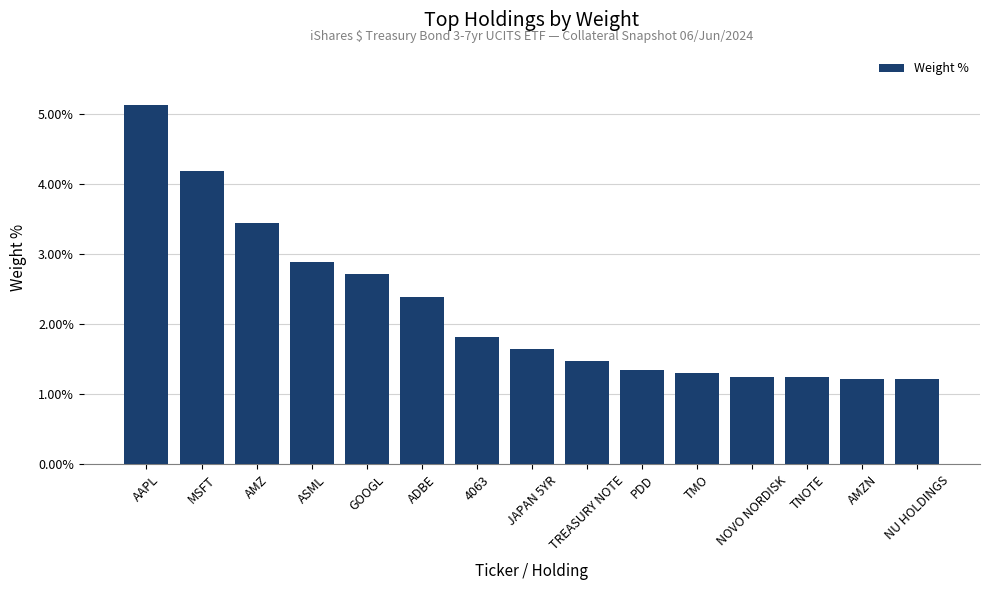

True or false: the data shows 1.3 at TMO.

True